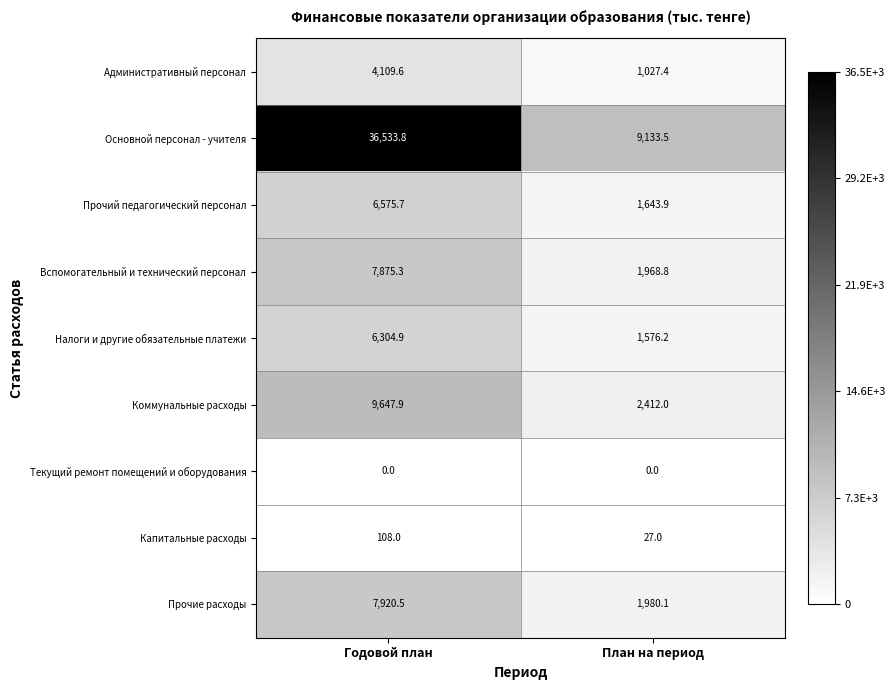

At which category does the chart reach its peak across all series?

Годовой план